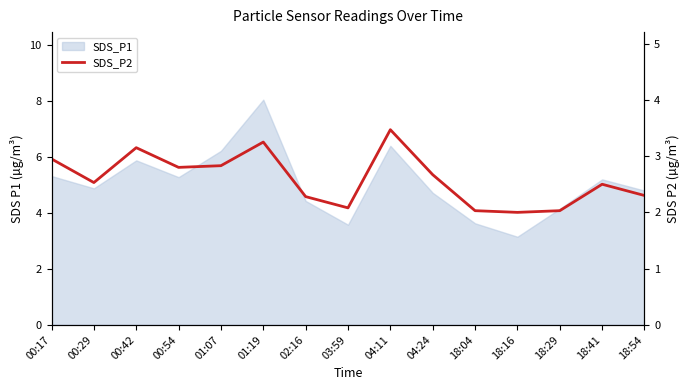

Does the chart have visible grid lines?

No